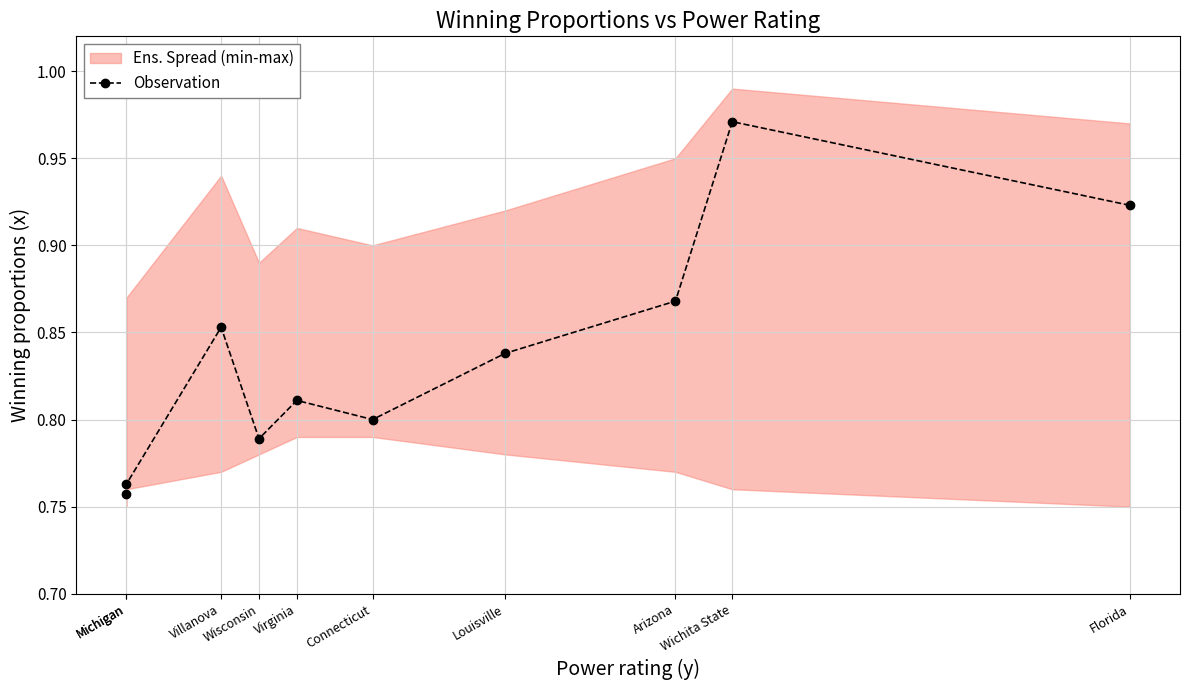

What is the greatest value displayed?

1.0